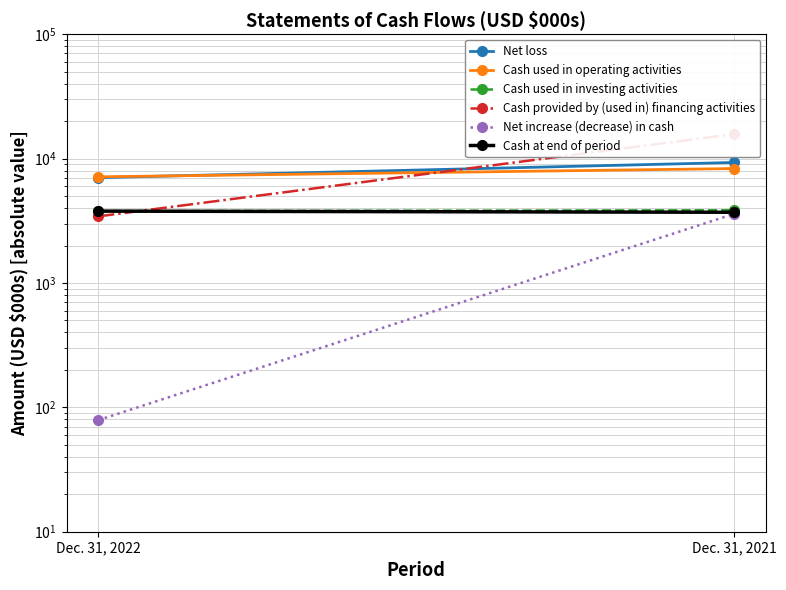

Rank the series at Dec. 31, 2022 from lowest to highest value.

Net increase (decrease) in cash, Cash provided by (used in) financing activities, Cash at end of period, Cash used in investing activities, Net loss, Cash used in operating activities